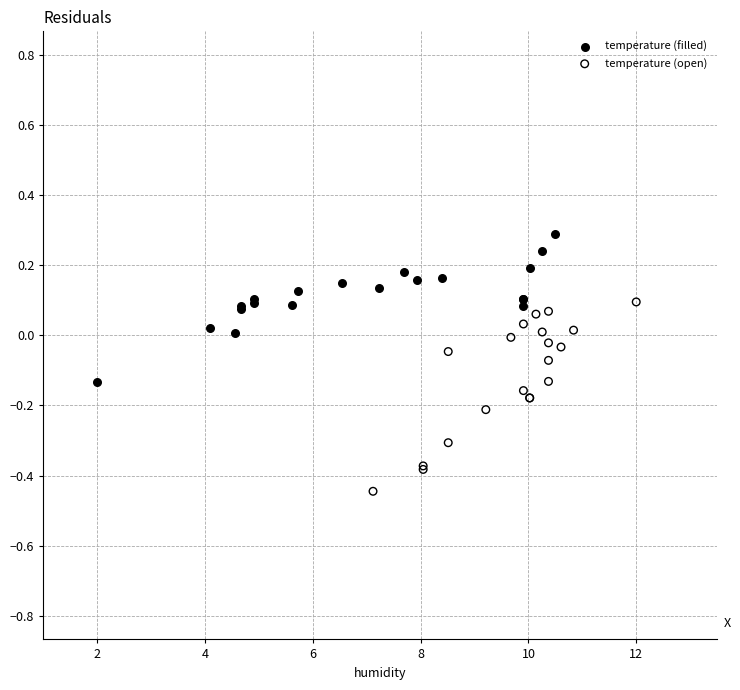

Which series reaches the maximum Y coordinate?

temperature (filled)